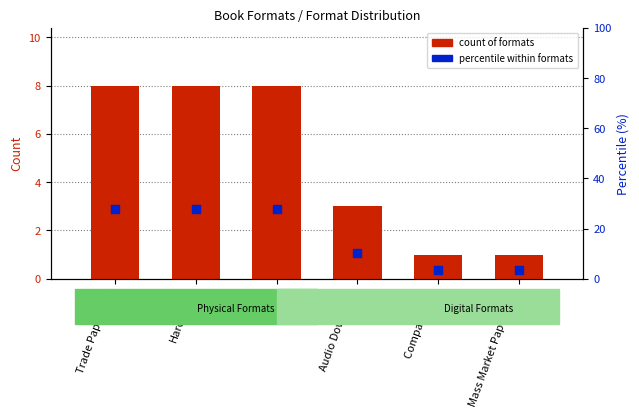

What is the total value across all series at Hardcover?

35.6